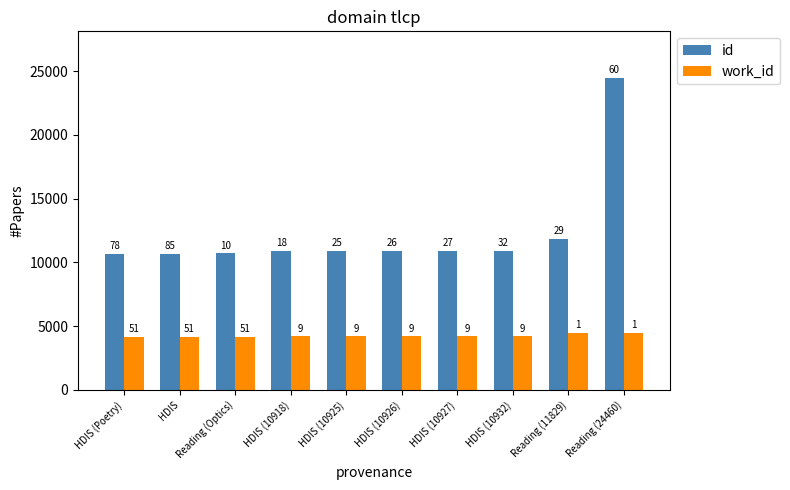

What is the difference between the maximum and second lowest values in the work_id series?

350